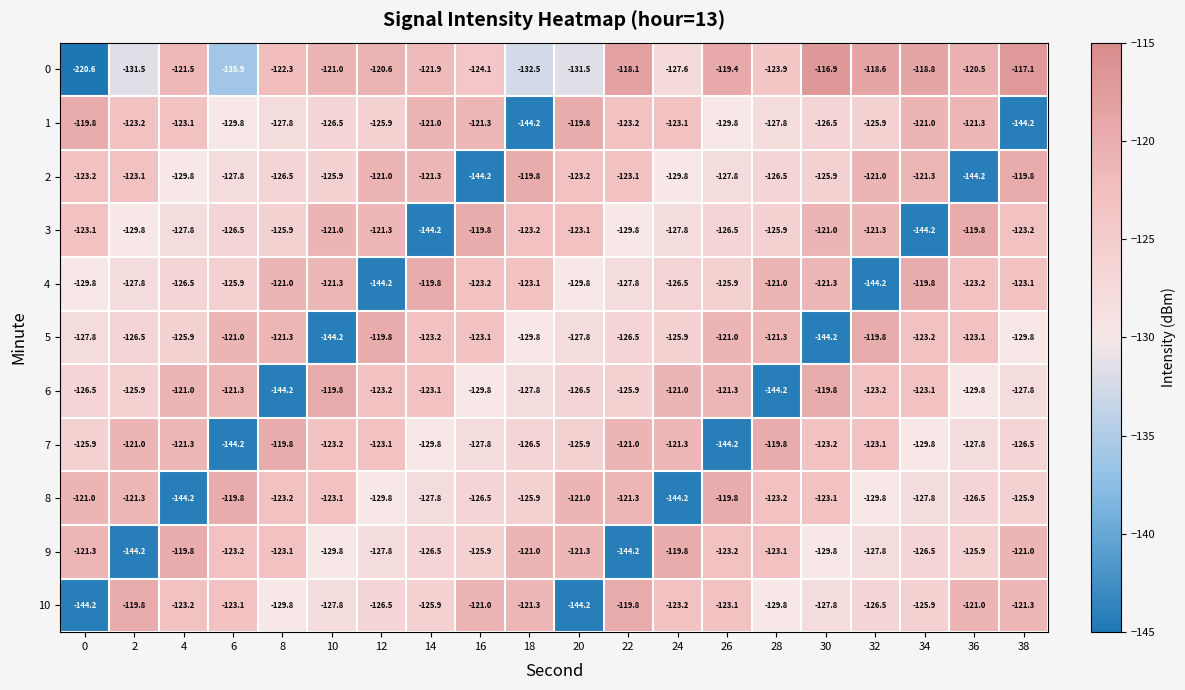

How many series are shown in this chart?

11